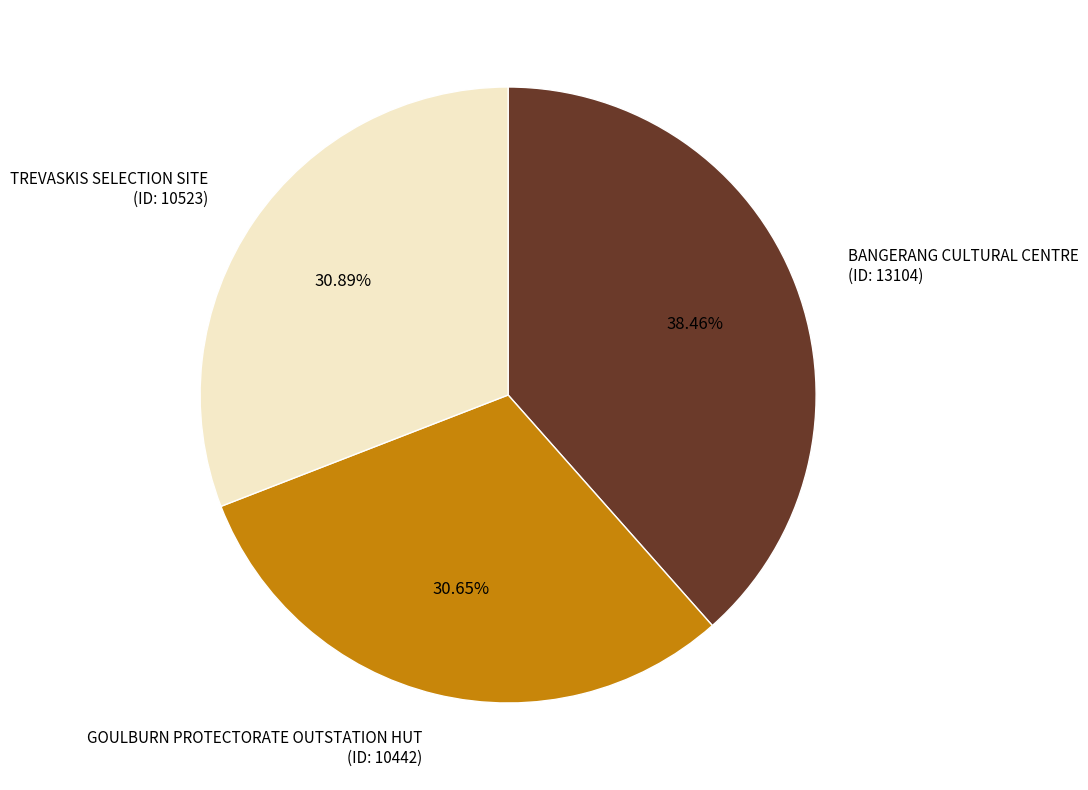

Is there any slice that represents more than half of the pie?

No